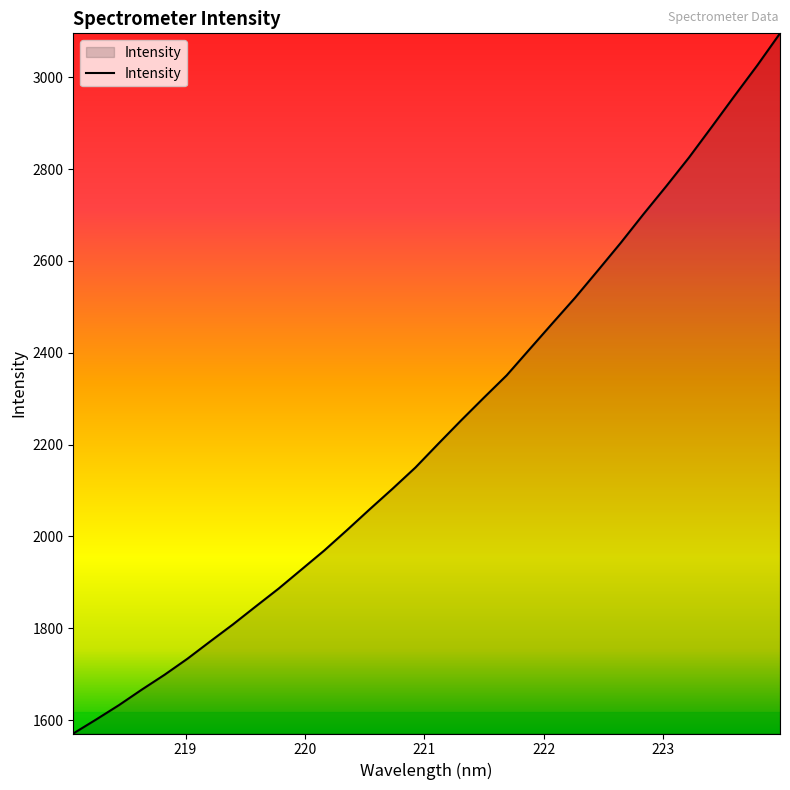

What is the difference between the maximum and minimum values?

1525.0